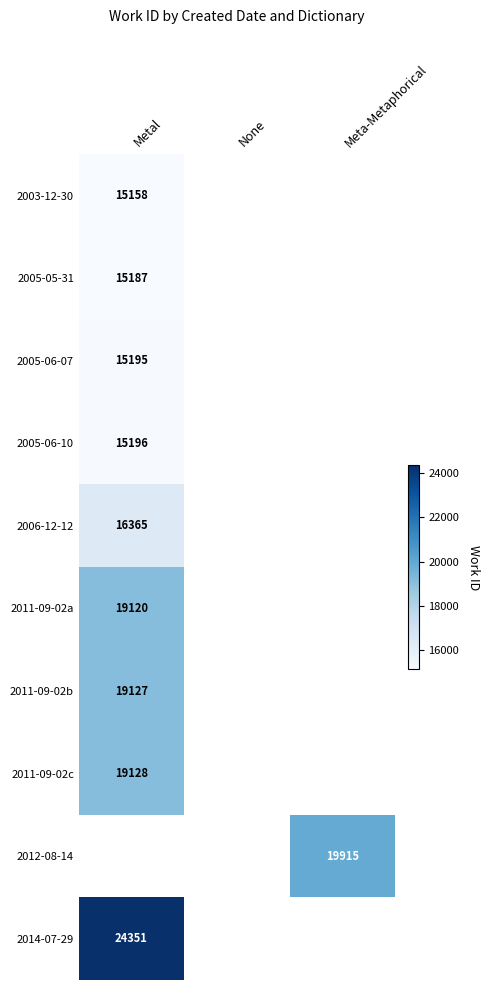

Is the value of 2011-09-02a at Metal greater than the value of 2005-06-10 at Metal?

Yes